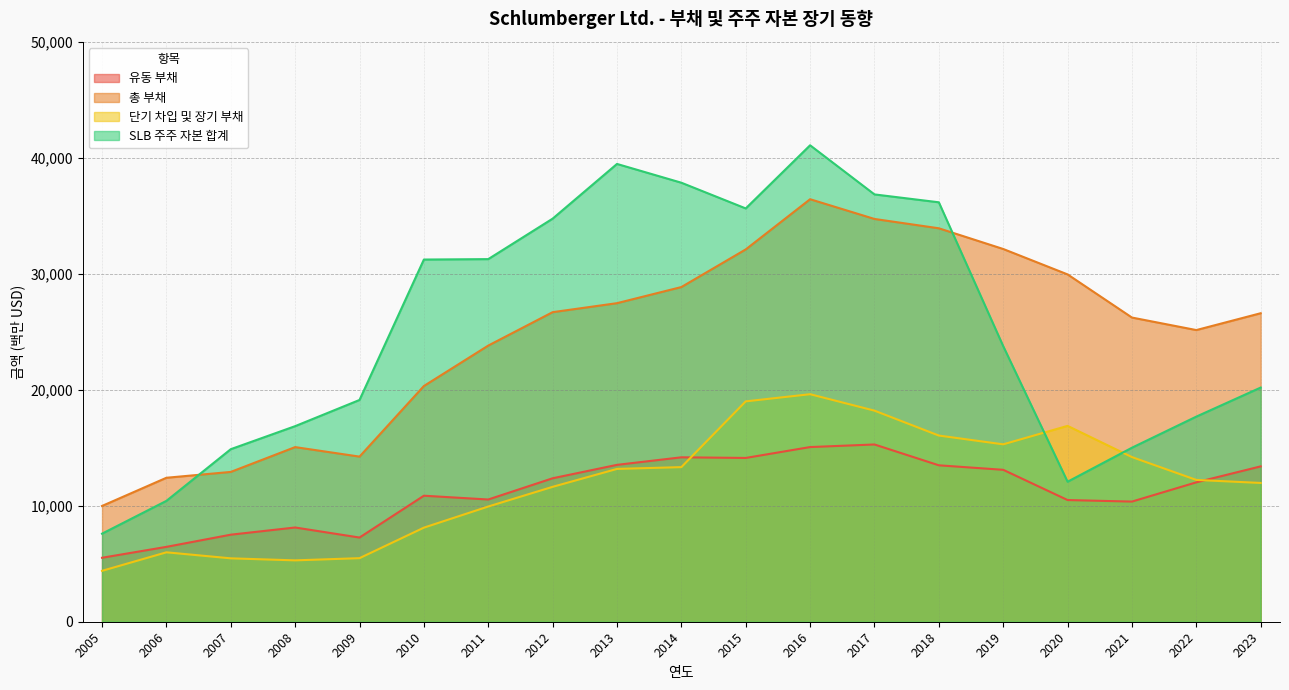

Reading left to right, transcribe all the data shown in this chart.

유동 부채: 5515	6455	7505	8125	7259	10865	10538	12368	13525	14176	14121	15059	15282	13486	13098	10491	10359	12018	13395
총 부채: 9981	12412	12916	15056	14236	20323	23809	26689	27465	28855	32100	36427	34726	33921	32136	29945	26225	25146	26598
단기 차입 및 장기 부채: 4388	5985	5466	5291	5480	8112	9933	11630	13176	13330	18999	19616	18199	16051	15294	16886	14195	12226	11965
SLB 주주 자본 합계: 7592	10420	14876	16862	19120	31226	31263	34751	39469	37850	35633	41078	36842	36162	23760	12071	15004	17685	20189